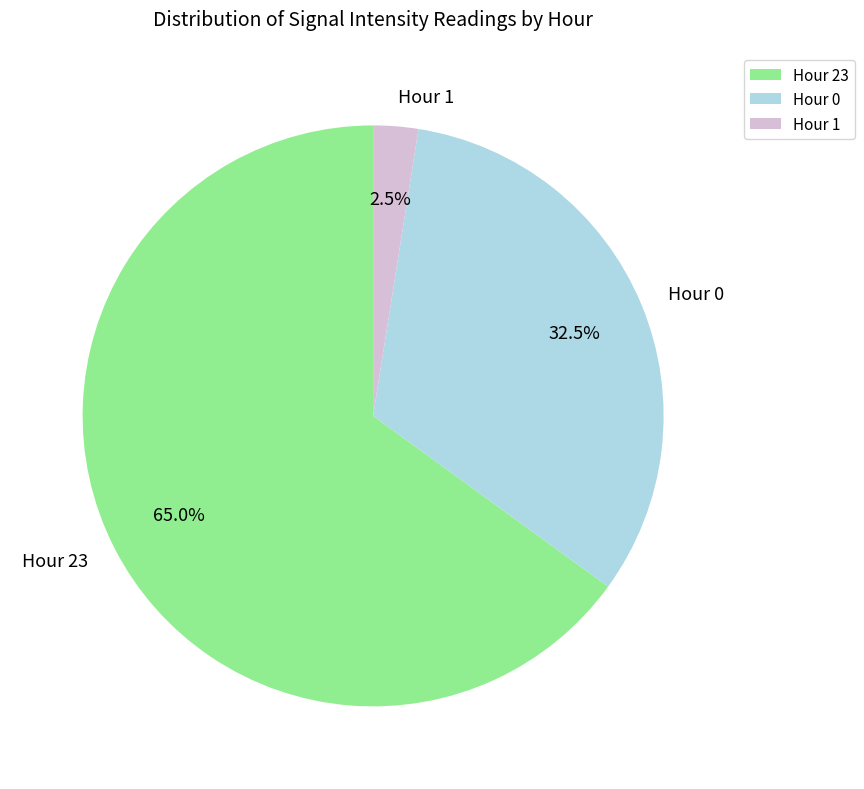

Does Hour 0 represent more than half of the total?

No